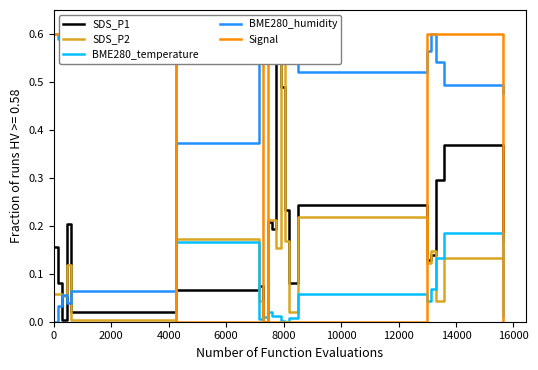

How many times do BME280_temperature and Signal cross each other?

4